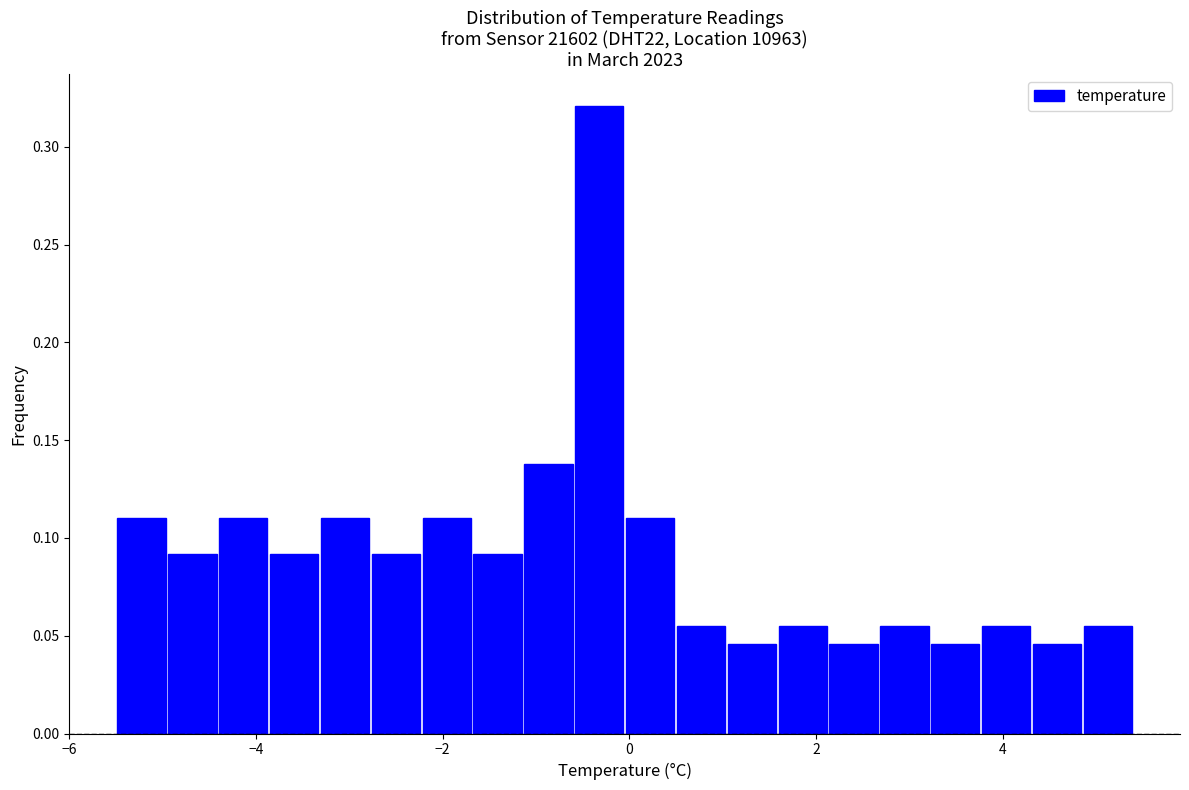

Around what value on the x-axis is the tallest bar? Give the approximate position of its centre, as read against the axis.

-0.4